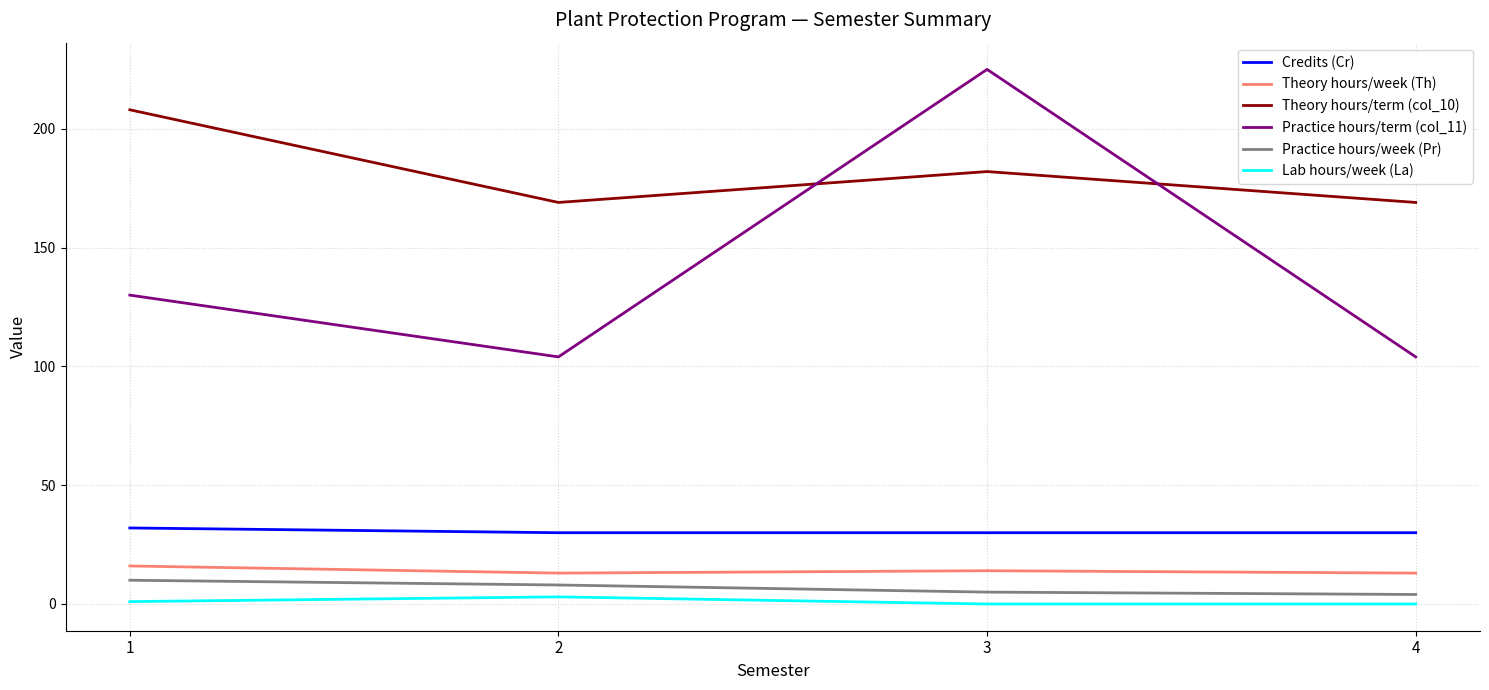

The Practice hours/term (col_11) series shows 52 at 4. True or false?

False